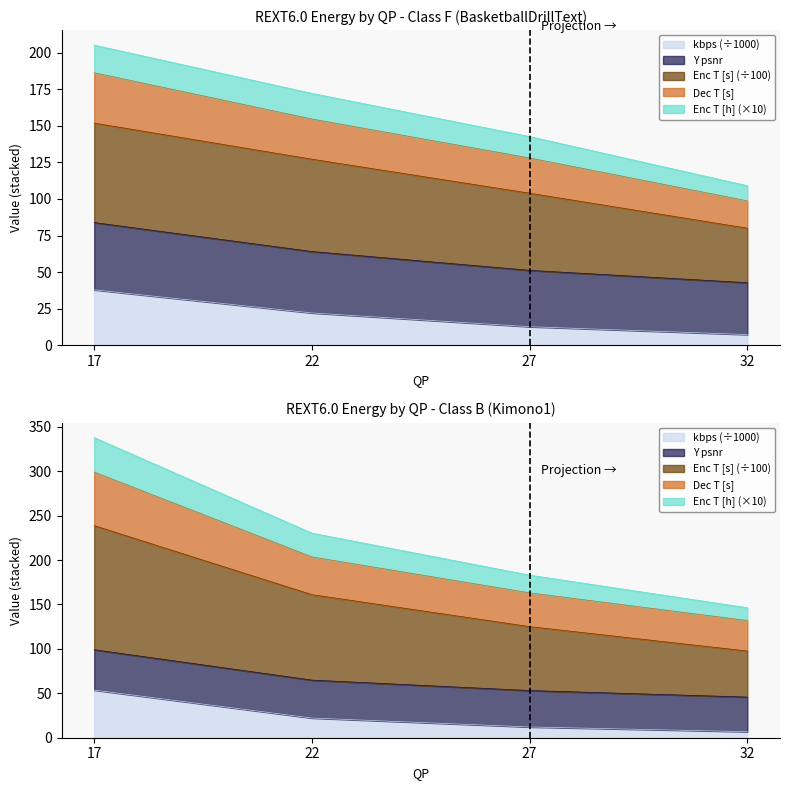

The value of Dec T [s] Class B at 17 is 84.7. True or false?

False